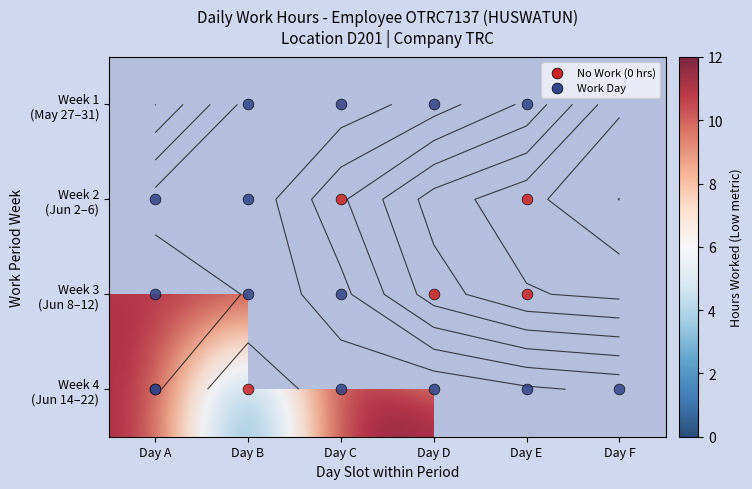

List the labels in order of Week 3 (Jun 8–12) value, largest first.

Day C, Day D, Day E, Day F, Day B, Day A